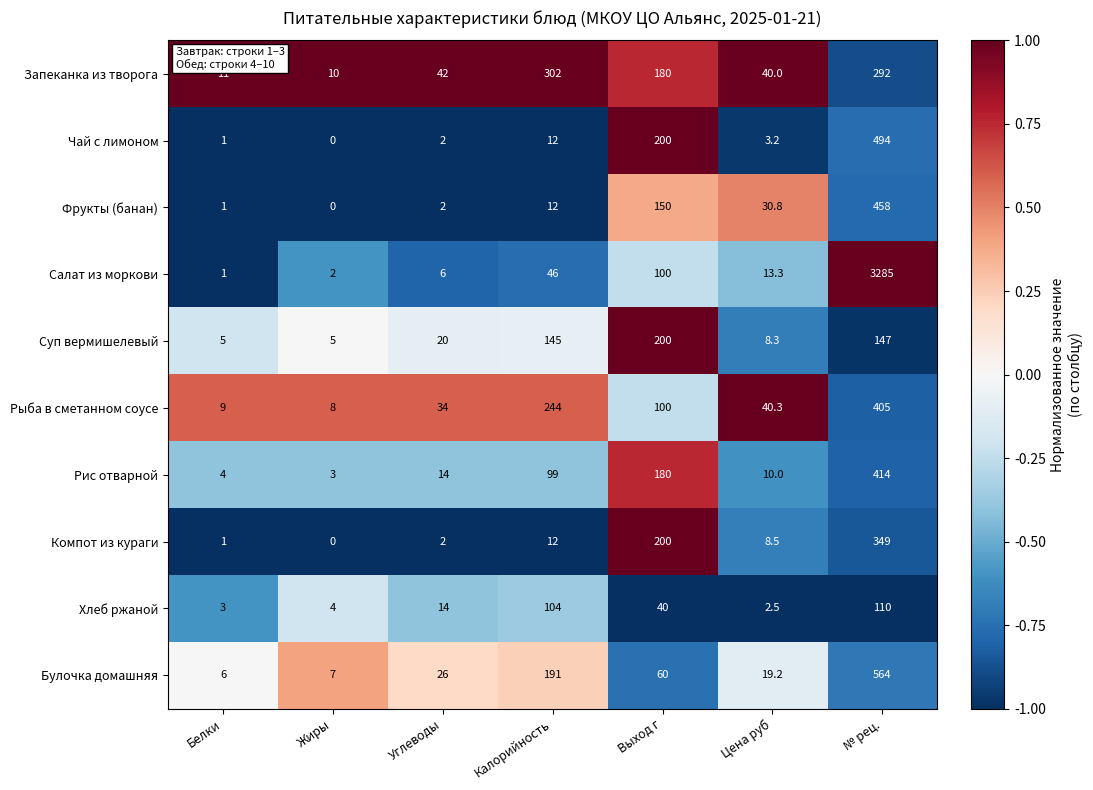

What is the difference between the Рыба в сметанном соусе values at Углеводы and Жиры?

26.0